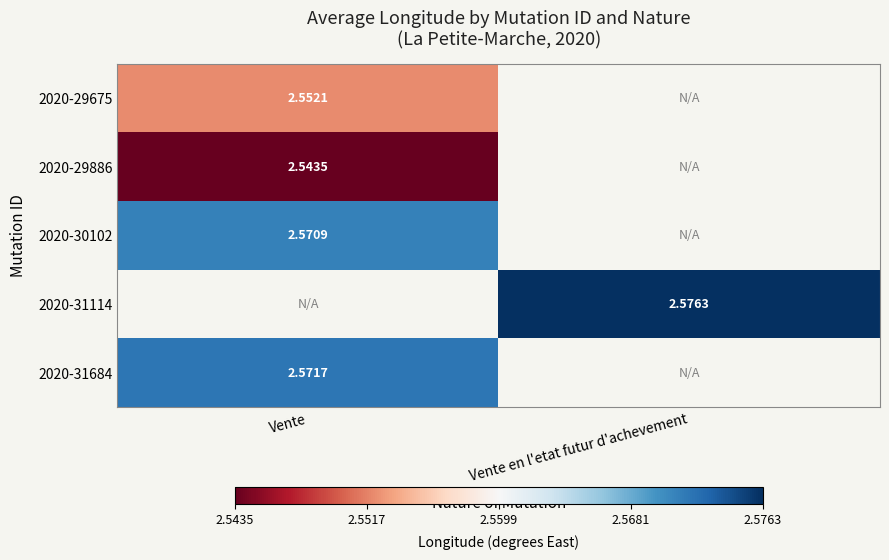

Is the value of 2020-29886 at Vente greater than the value of 2020-29675 at Vente?

No